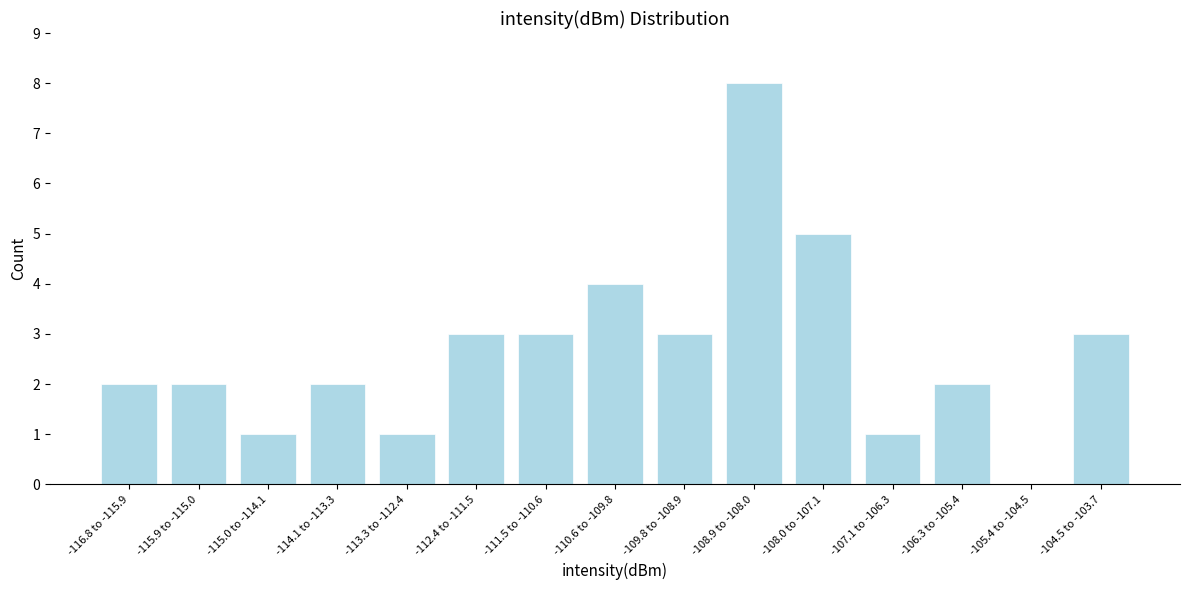

Reading left to right, what are all the values shown in this chart?

-116.8 to -115.9=2	-115.9 to -115.0=2	-115.0 to -114.1=1	-114.1 to -113.3=2	-113.3 to -112.4=1	-112.4 to -111.5=3	-111.5 to -110.6=3	-110.6 to -109.8=4	-109.8 to -108.9=3	-108.9 to -108.0=8	-108.0 to -107.1=5	-107.1 to -106.3=1	-106.3 to -105.4=2	-105.4 to -104.5=0	-104.5 to -103.7=3